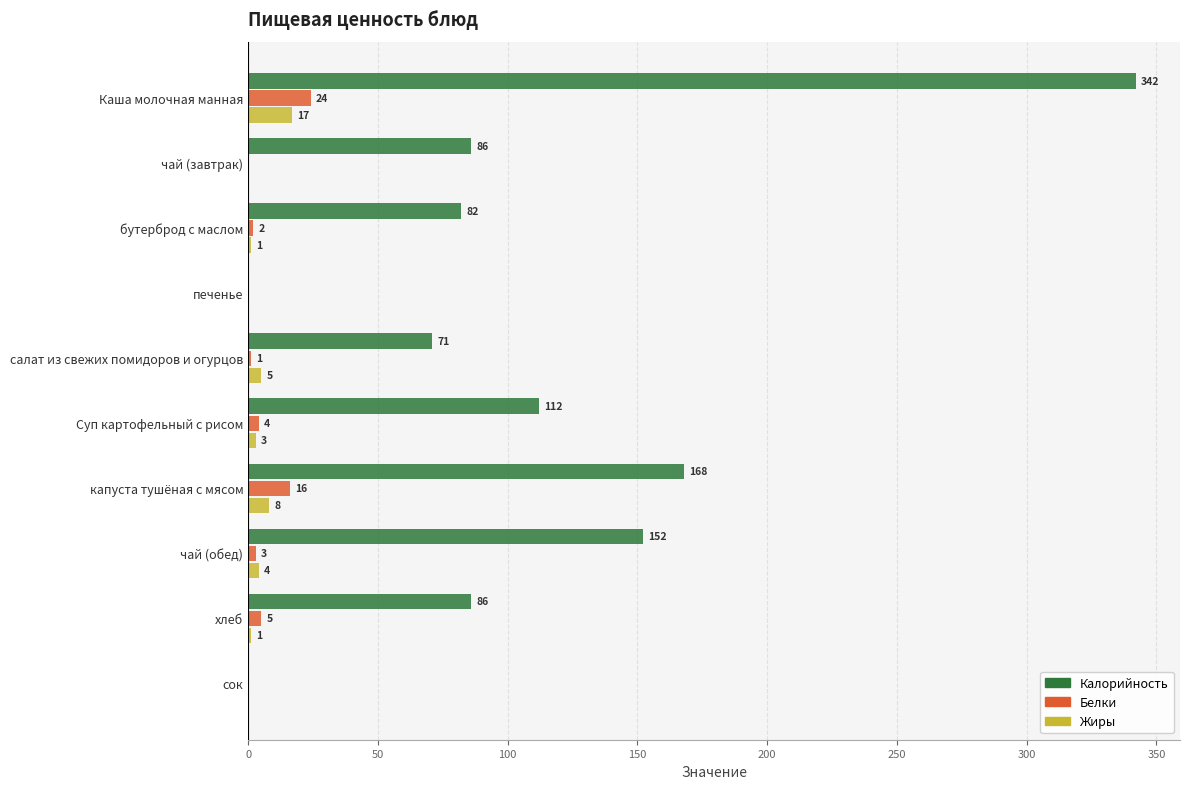

Is it true that Белки equals 3 at чай (обед)?

True